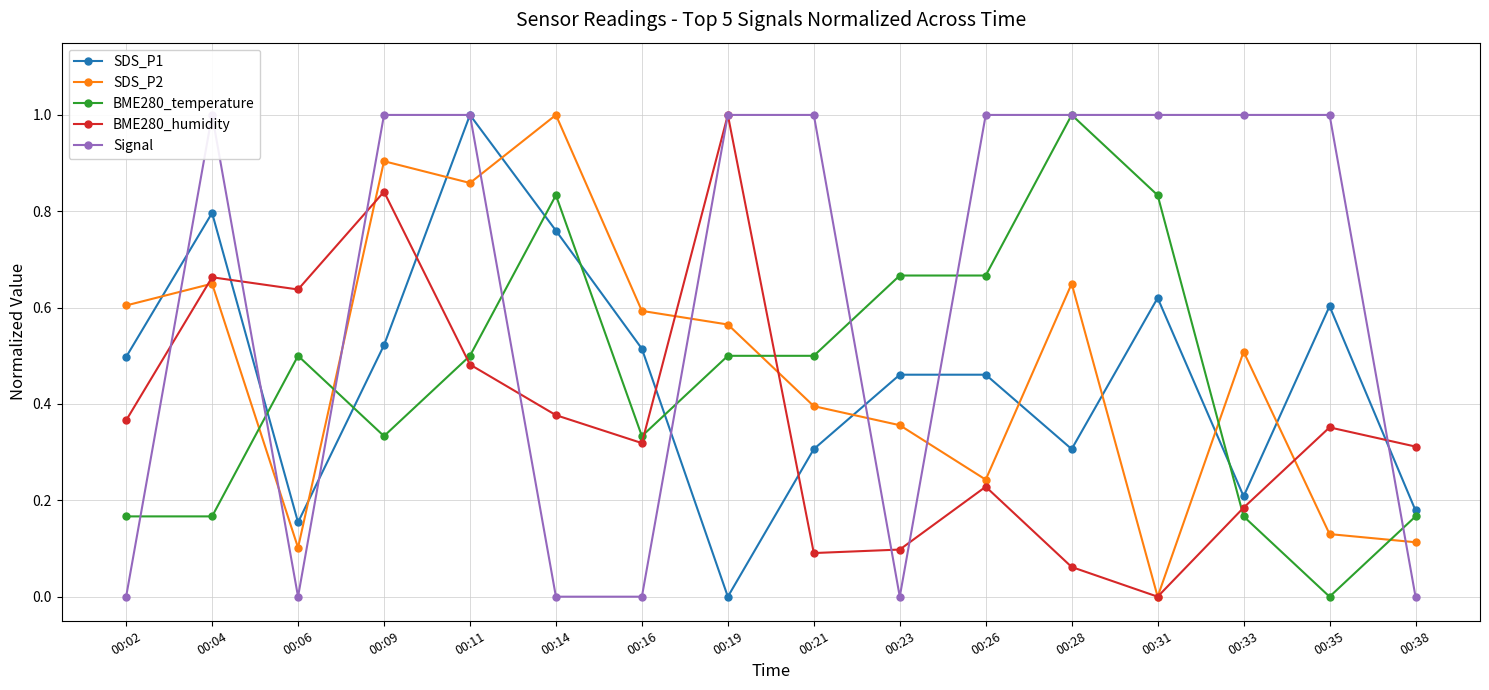

What is the value of the SDS_P2 point at the 11th from the left?

0.2